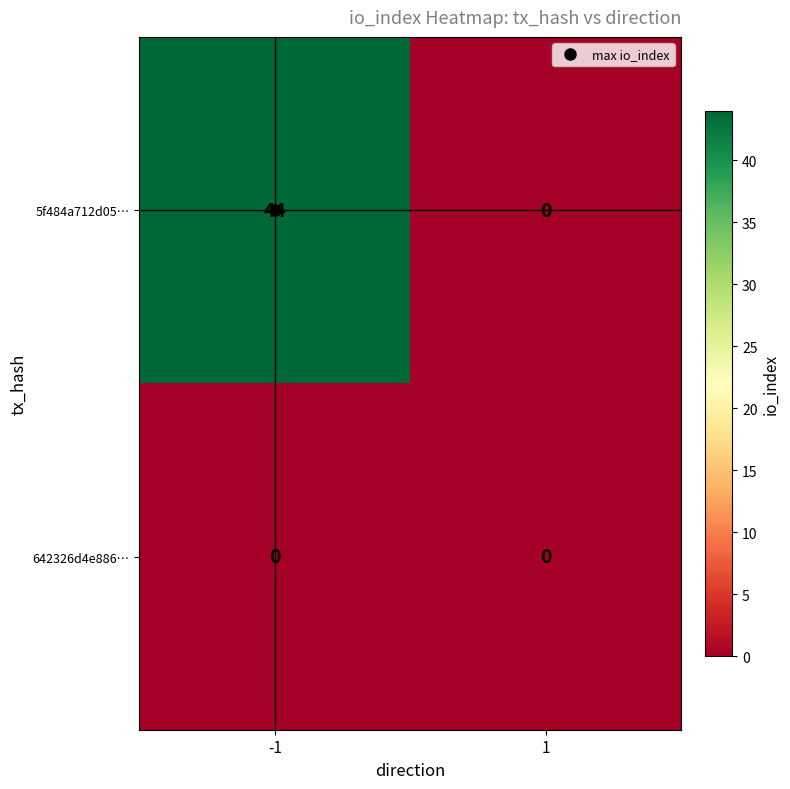

The value of 642326d4e886… at -1 is 0. True or false?

True